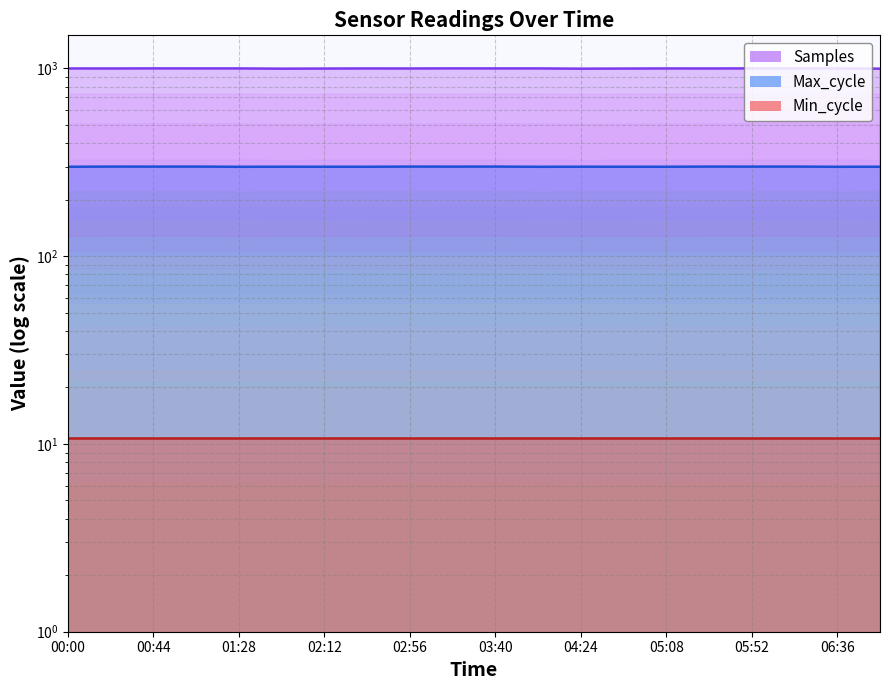

True or false: Samples and Max_cycle cross at least once.

False